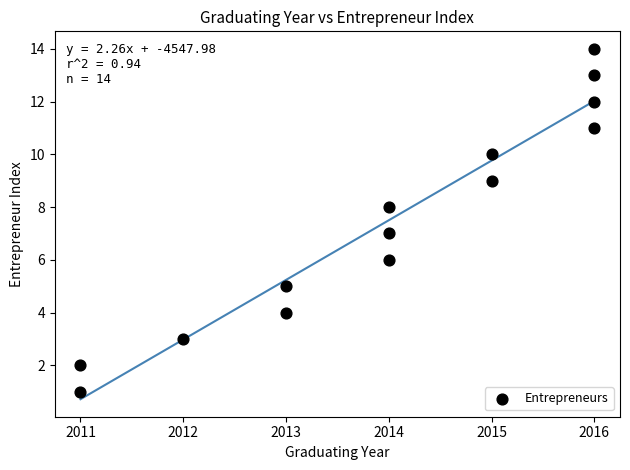

What is the range of Y values (max minus min)?

13